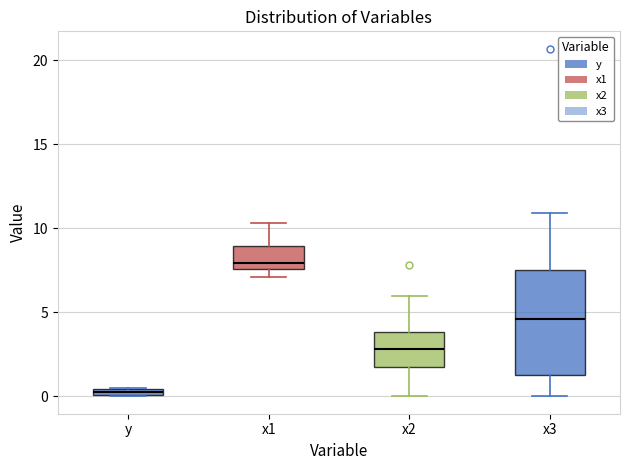

Where is the upper edge of the box for y on the y-axis? The values are not printed on the chart, so give them approximately, as read against the axis.

0.5